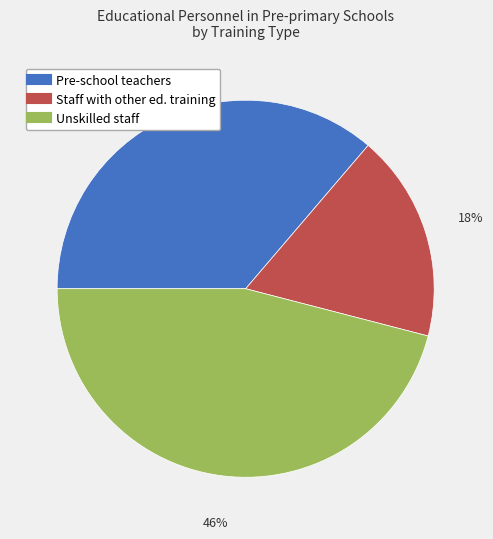

Is Staff with other ed. training the majority of the pie?

No